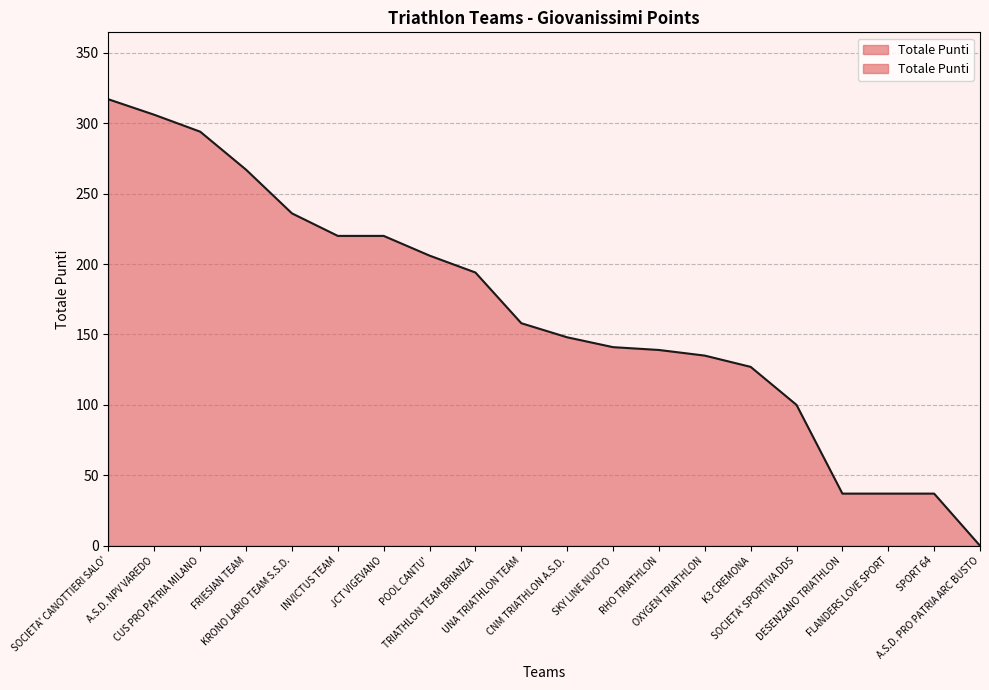

Does the chart display data point markers on the line(s)?

No